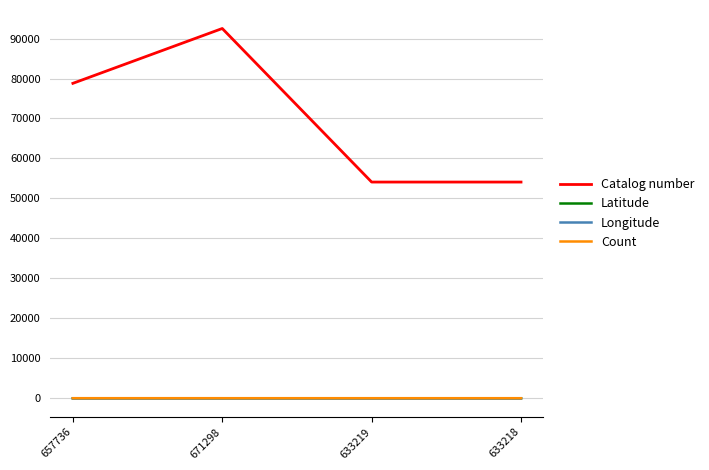

True or false: Longitude and Catalog number intersect in this chart.

False